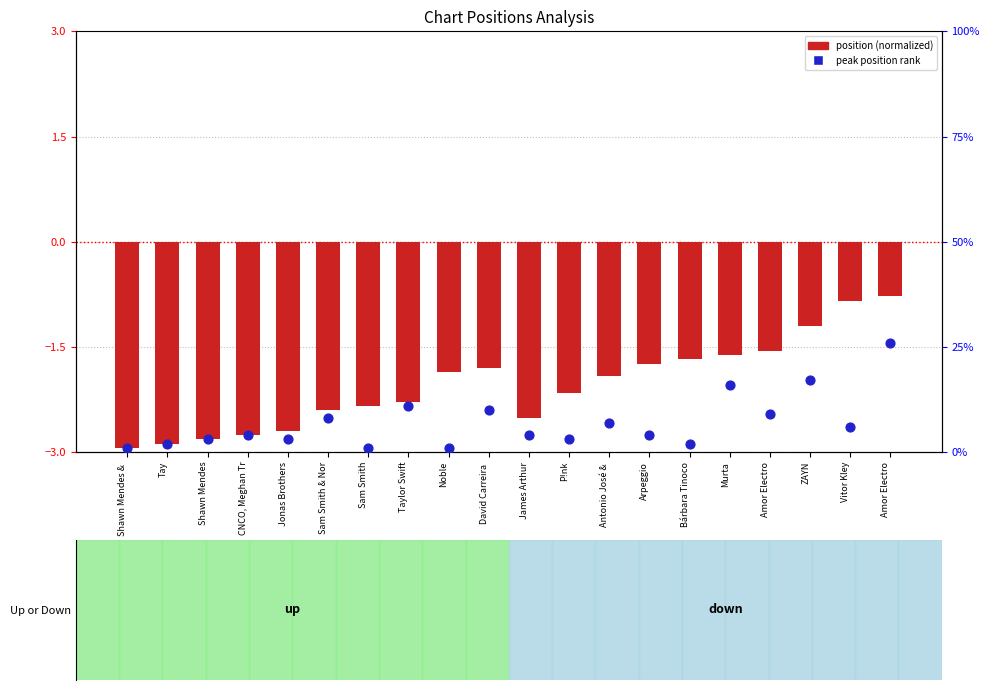

Which series reaches the maximum Y coordinate?

peak position rank